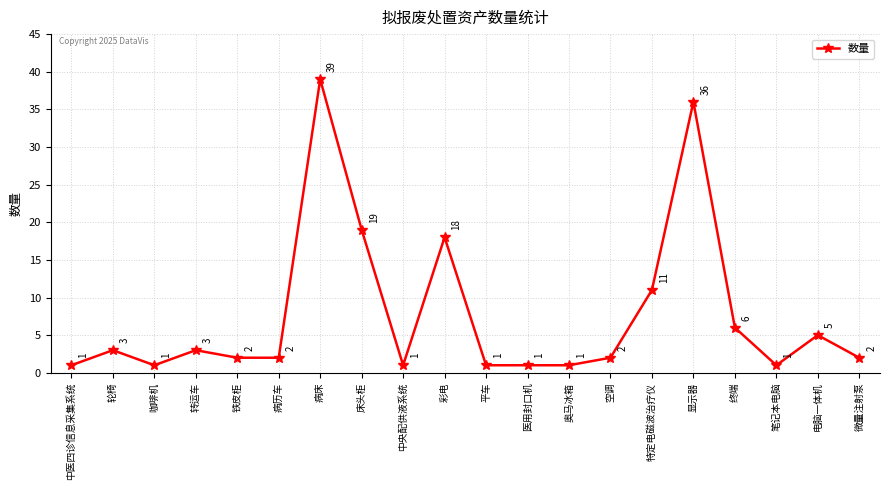

How many lines are shown in the chart?

1